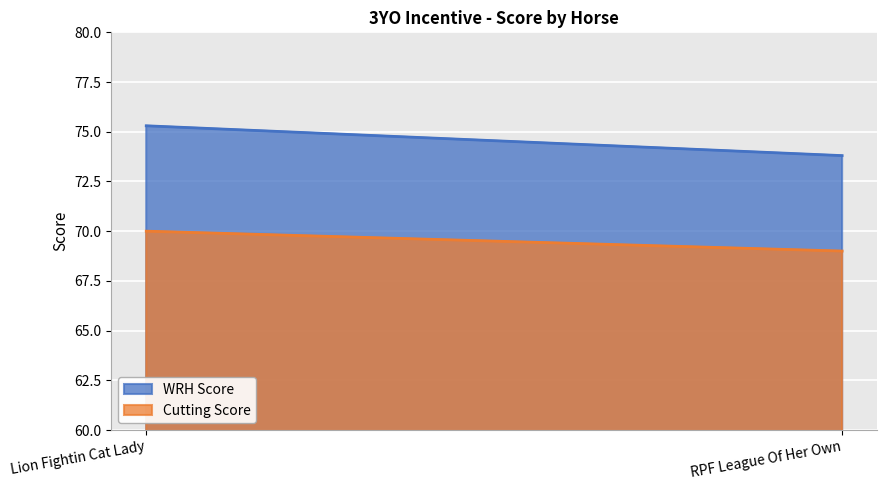

What is the difference between the maximum and minimum values in the Cutting Score series?

1.0